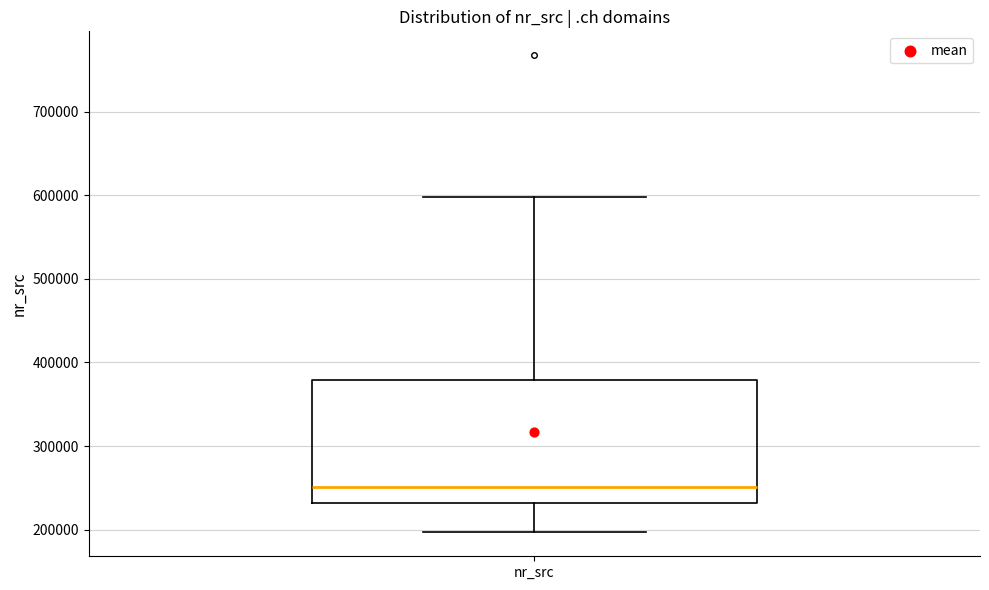

Where does the lower whisker of the box for nr_src end on the y-axis? The values are not printed on the chart, so give them approximately, as read against the axis.

200000